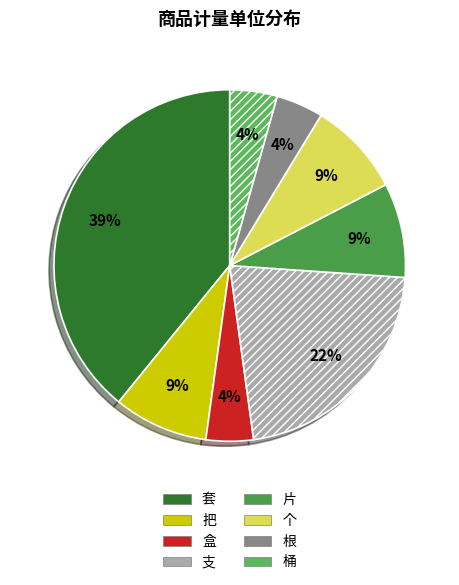

True or false: 支 accounts for 14% of the total.

False